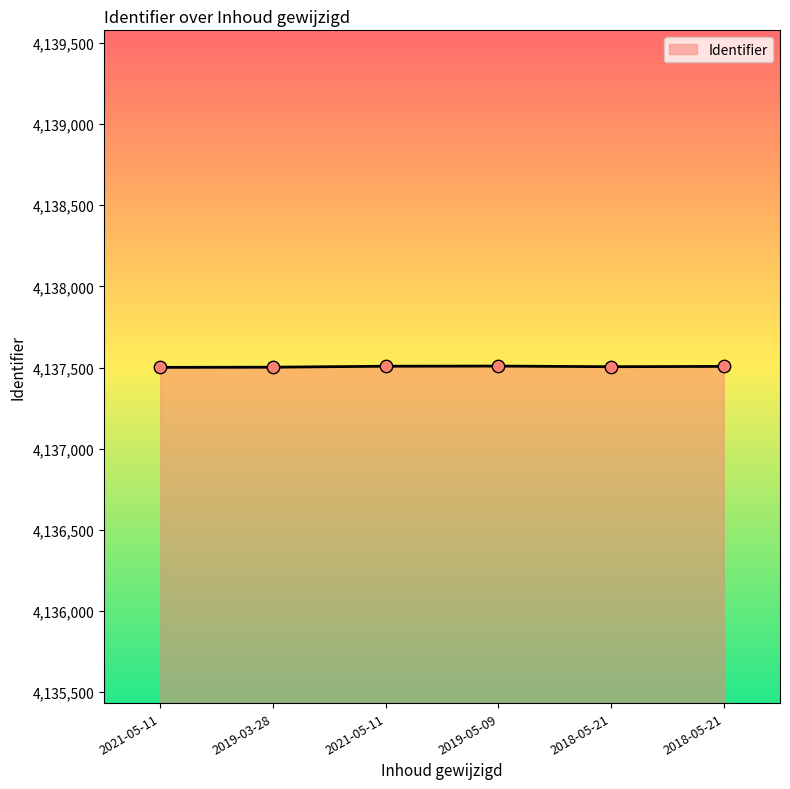

Which has a higher value, 2019-03-28 or 2021-05-11?

2021-05-11